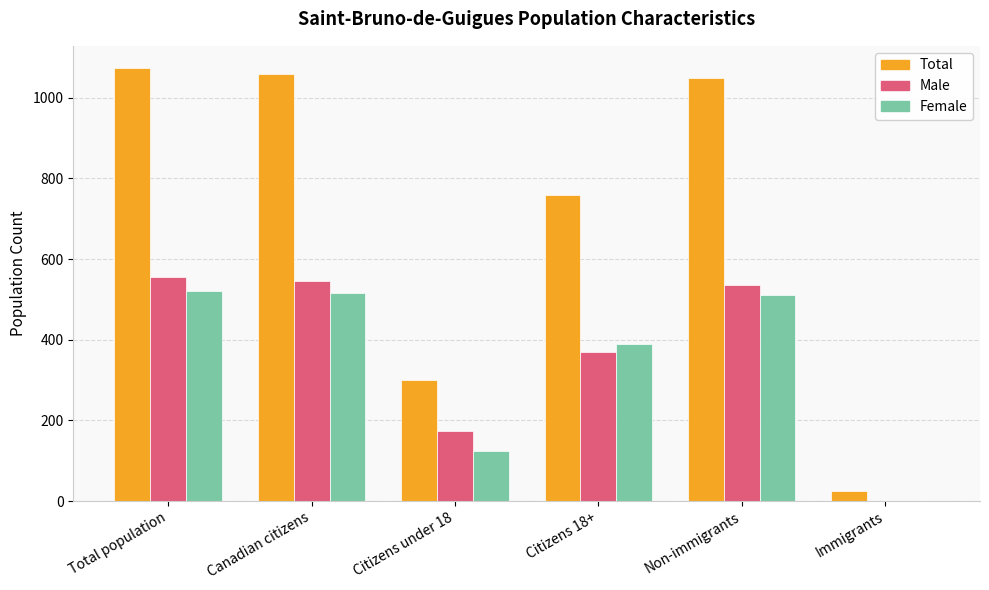

What is the average value of the Total series?

712